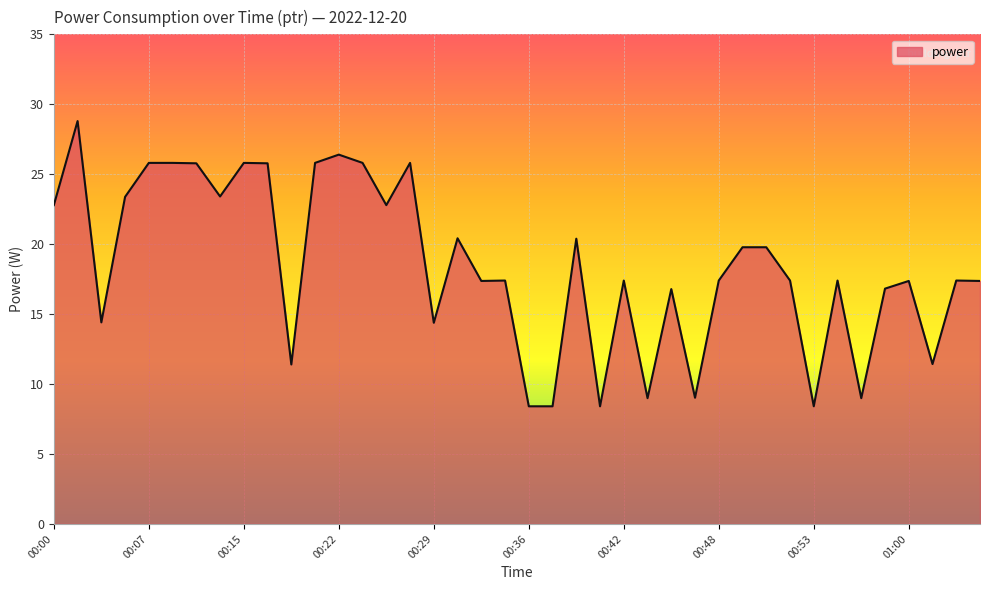

What is the difference between the maximum and minimum values?

20.4